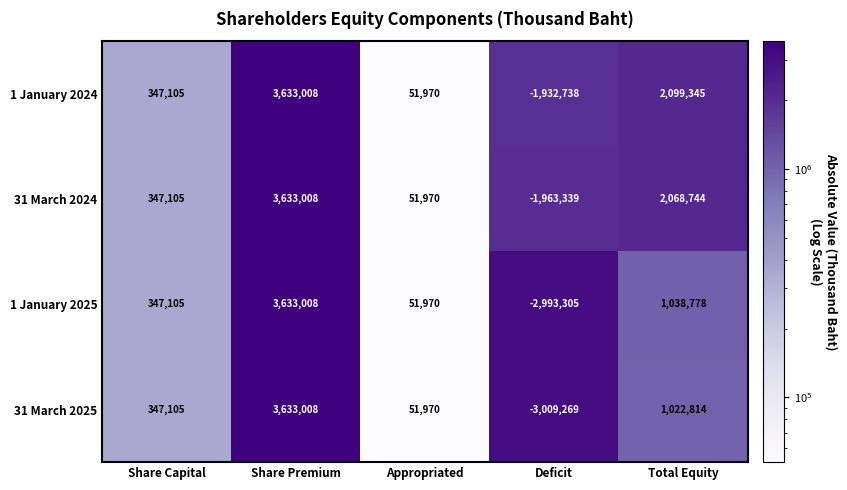

What is the difference between the second highest and minimum values in the 1 January 2025 series?

4032083